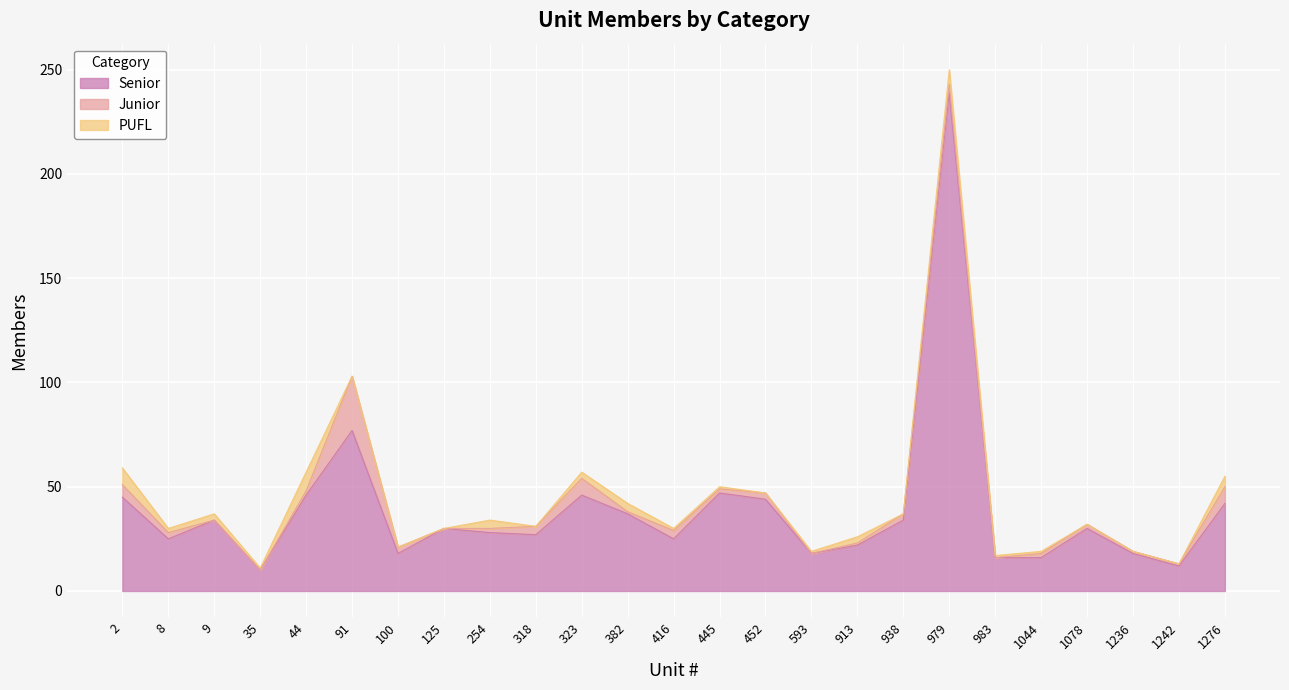

Where is PUFL nearest to the value 4?

254